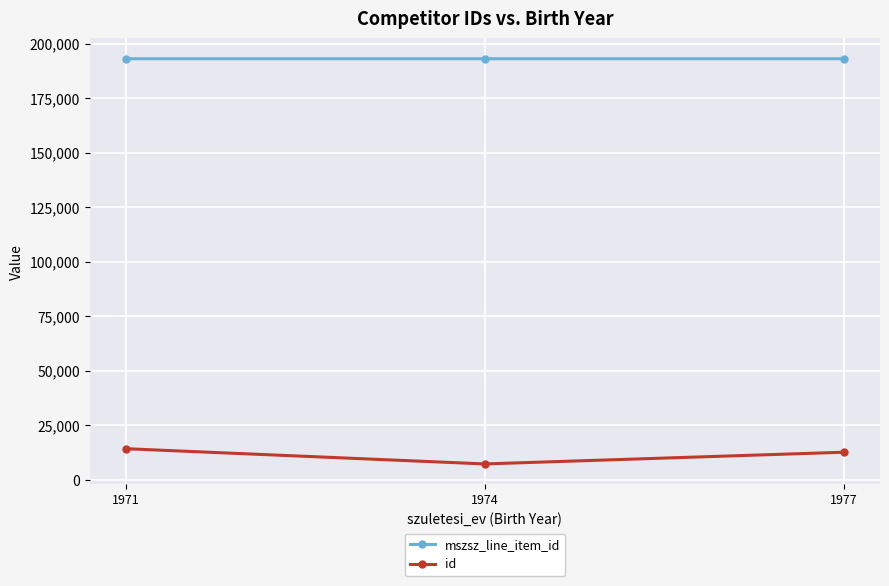

What is the sum of the id values at 1971 and 1977?

26992